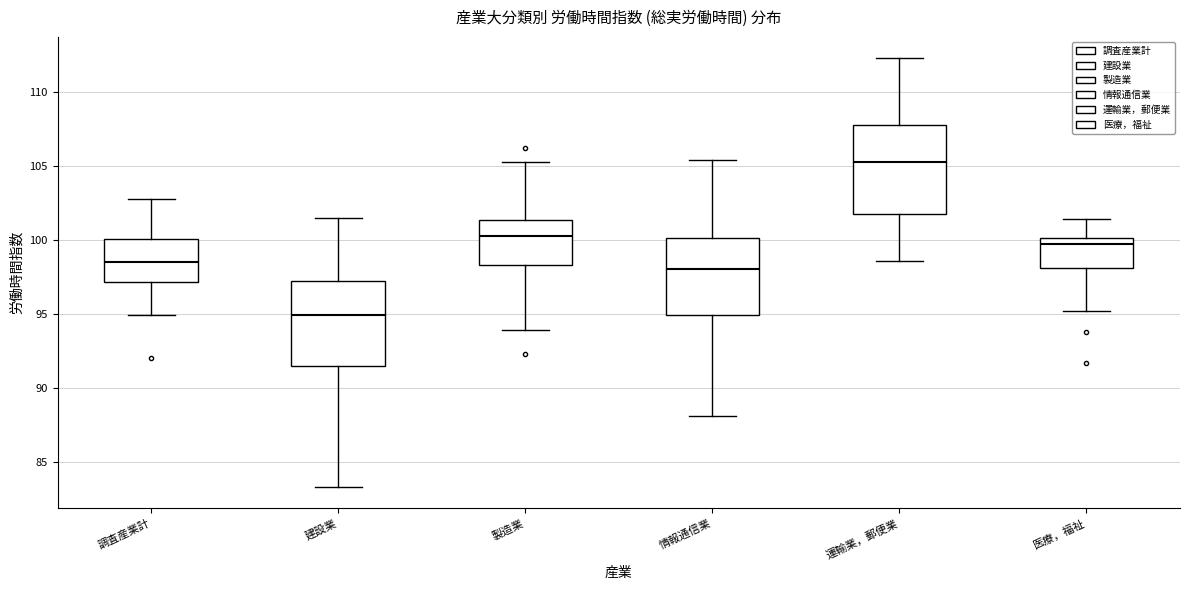

Reading left to right, read every box against the y-axis: the position of its median line, the range the box covers, and the ends of its whiskers. The values are not printed on the chart, so give them approximately, as read against the axis.

調査産業計: median 98.5, box 97.0 to 100.0, whiskers 95.0 to 103.0
建設業: median 95.0, box 91.5 to 97.0, whiskers 83.5 to 101.5
製造業: median 100.5, box 98.5 to 101.5, whiskers 94.0 to 105.5
情報通信業: median 98.0, box 95.0 to 100.0, whiskers 88.0 to 105.5
運輸業，郵便業: median 105.5, box 102.0 to 108.0, whiskers 98.5 to 112.5
医療，福祉: median 100.0 (just below the box's upper edge), box 98.0 to 100.0, whiskers 95.0 to 101.5